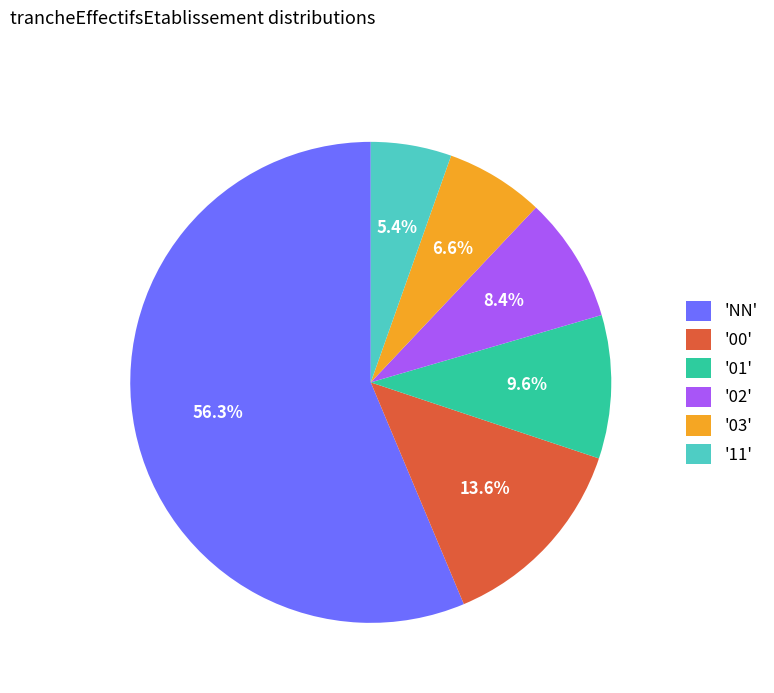

Which slice is the largest?

'NN'